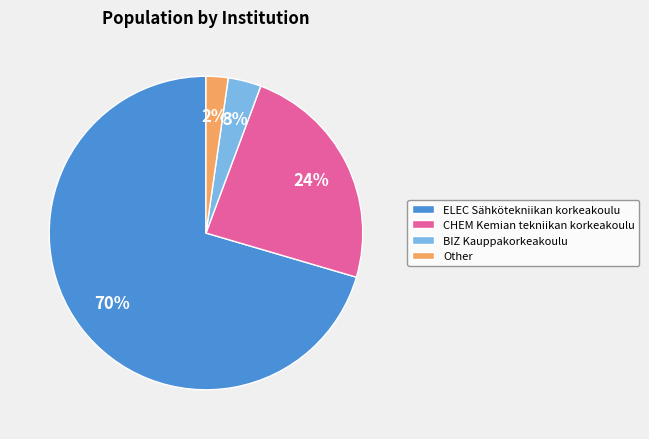

What percentage is the CHEM Kemian tekniikan korkeakoulu slice, to the nearest percent?

24%